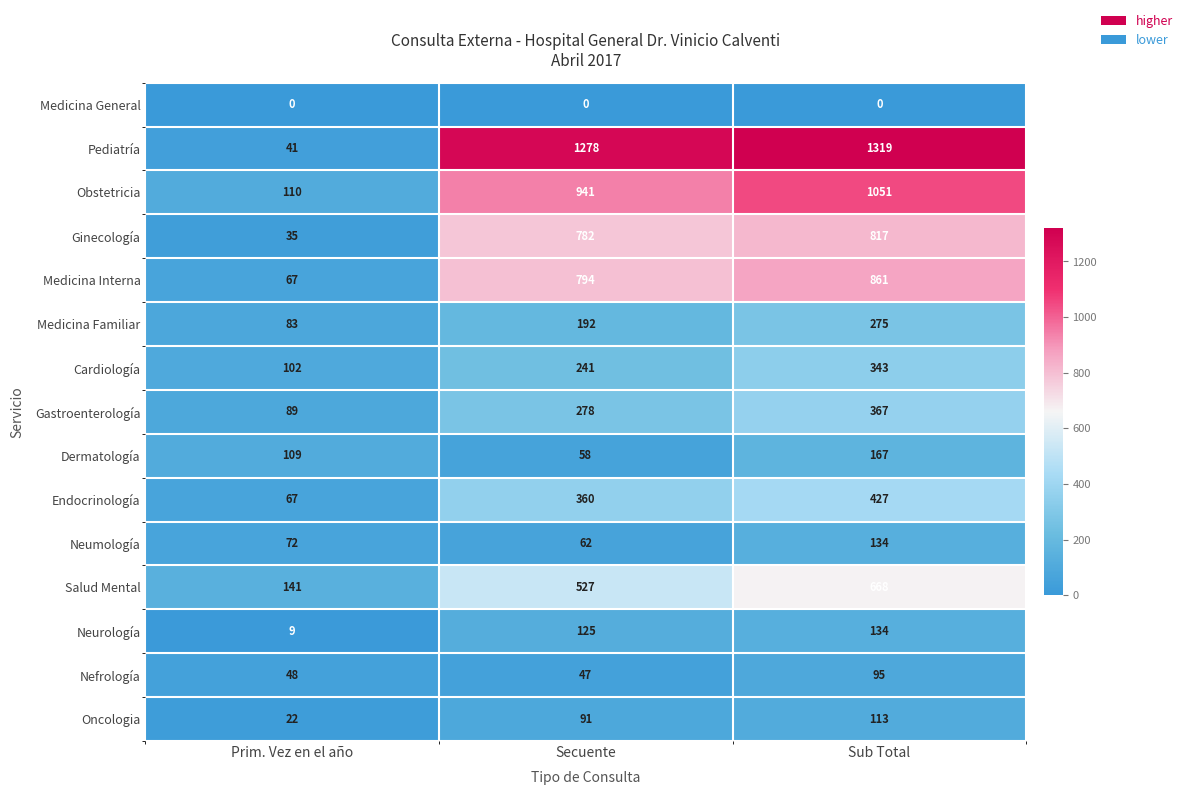

Between Prim. Vez en el año and Secuente, which series saw the biggest shift?

Pediatría